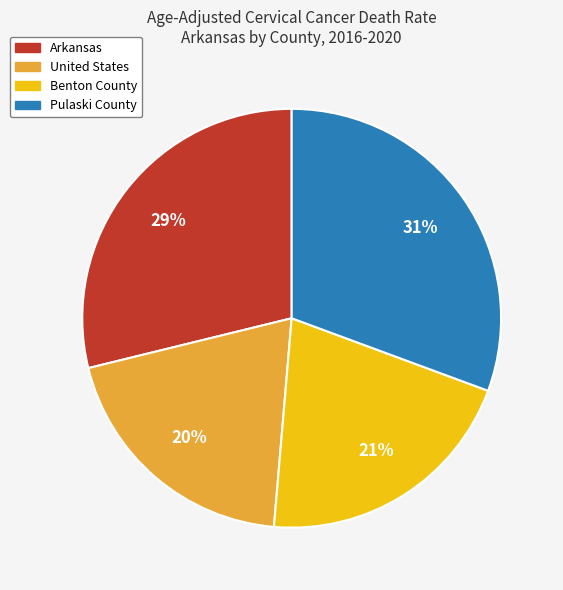

To the nearest percent, what percentage of the pie is Arkansas?

29%